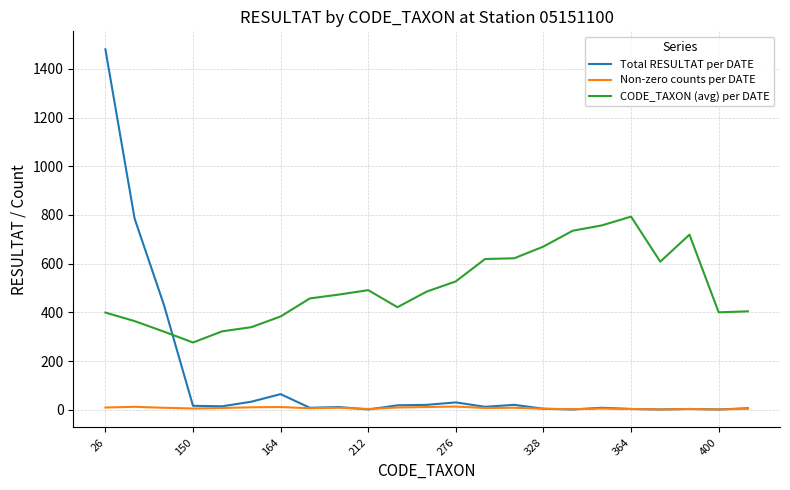

Which series ends up on top after the final intersection of Total RESULTAT per DATE and CODE_TAXON (avg) per DATE?

CODE_TAXON (avg) per DATE